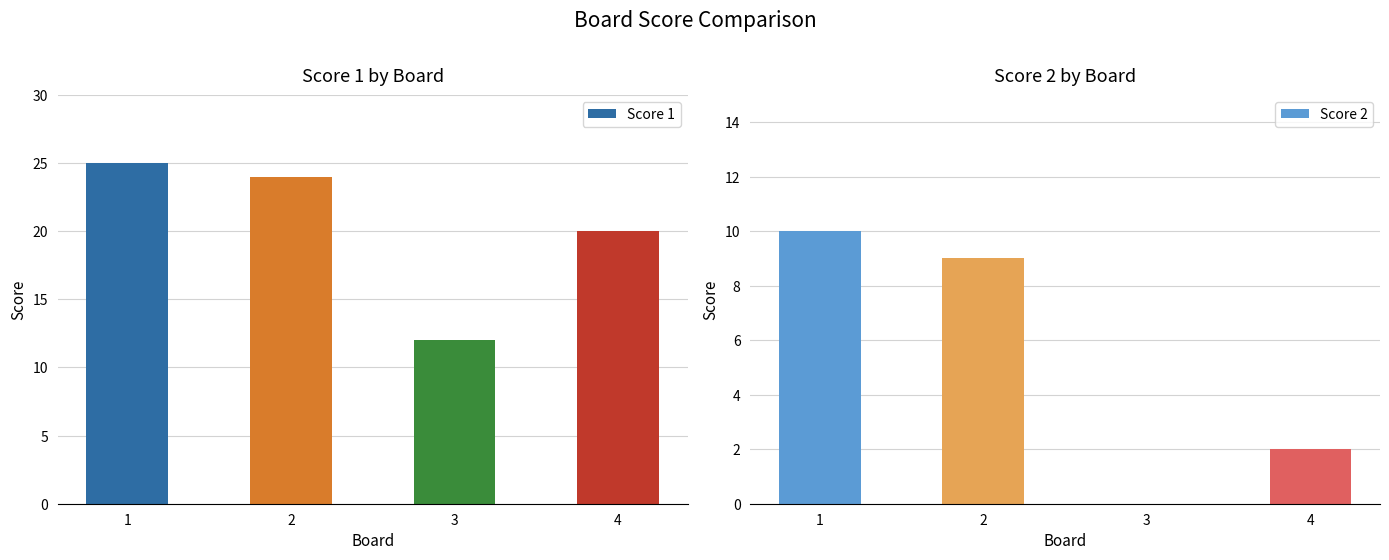

Reading right to left, extract all data points from this chart.

Score 1: 4=20	3=12	2=24	1=25
Score 2: 4=2	3=0	2=9	1=10